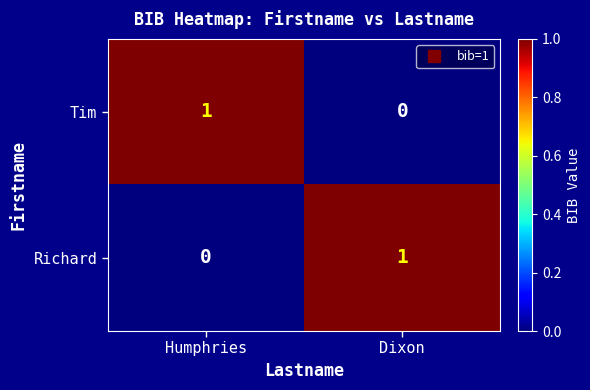

List the labels in order of Richard value, smallest first.

Humphries, Dixon